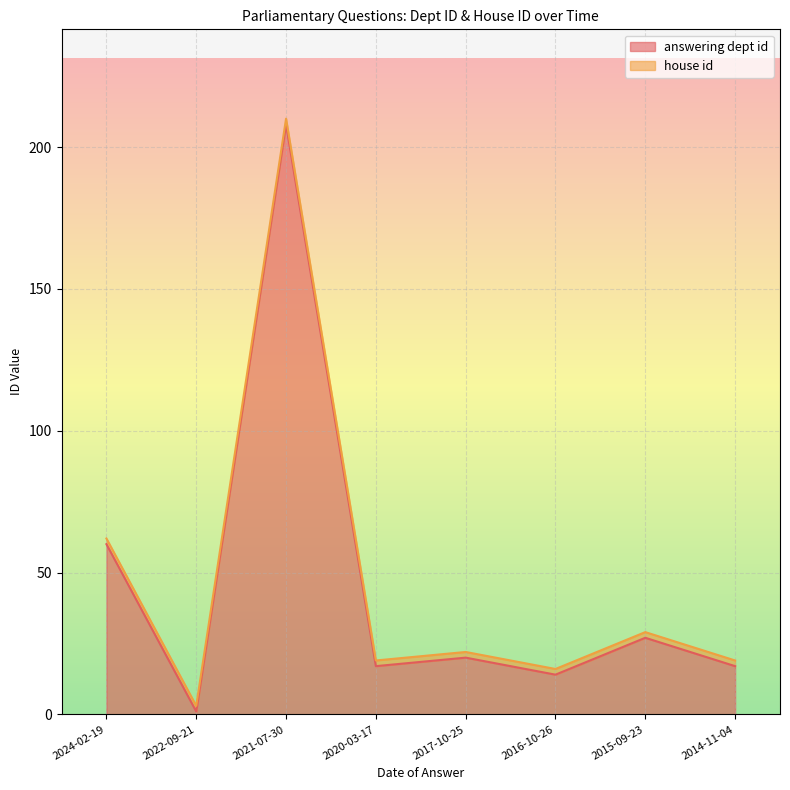

Is it true that the value at 2024-02-19 is 87?

False